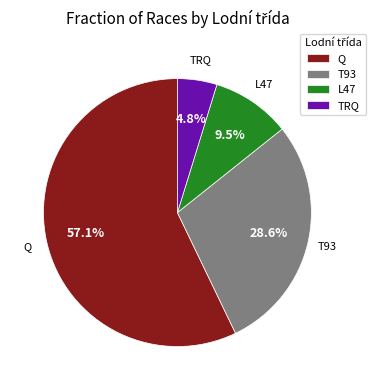

What is the ratio of the value at L47 to the value at TRQ?

2.0